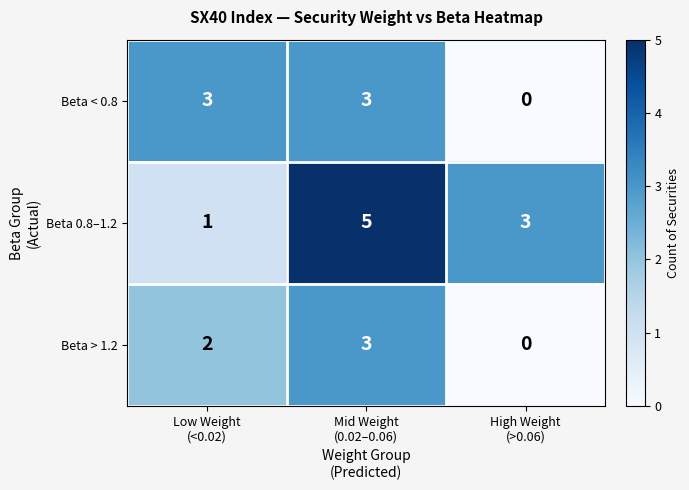

Reading left to right, what are all the values shown in this chart?

Beta < 0.8: 3	3	0
Beta 0.8–1.2: 1	5	3
Beta > 1.2: 2	3	0